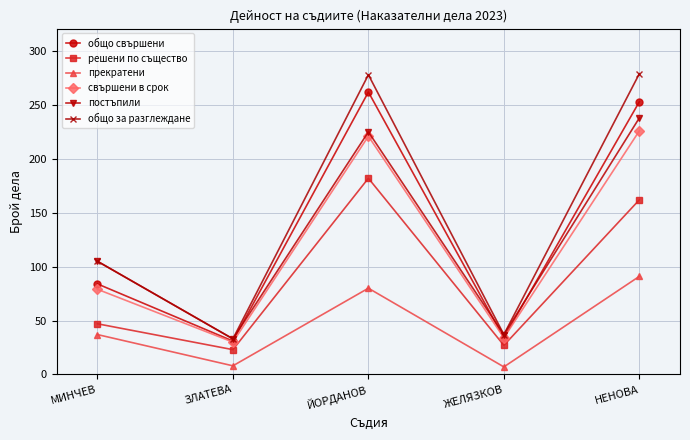

What is the value of the прекратени point at the 2nd from the left?

8